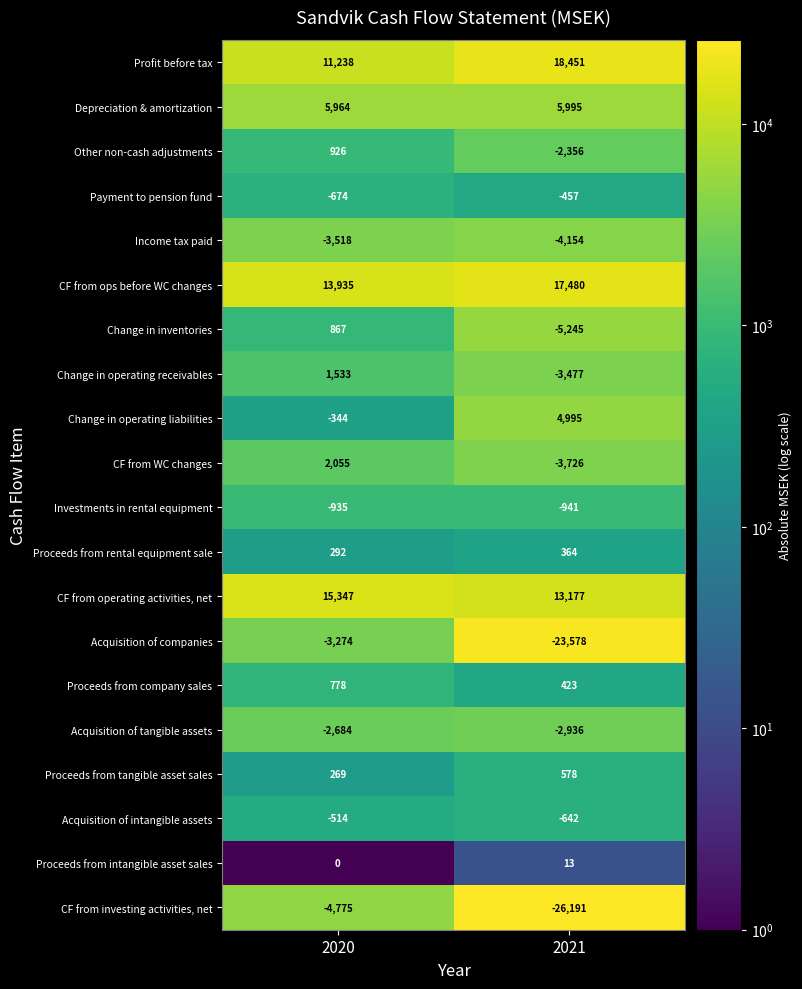

Which category has the highest value across all series?

2021